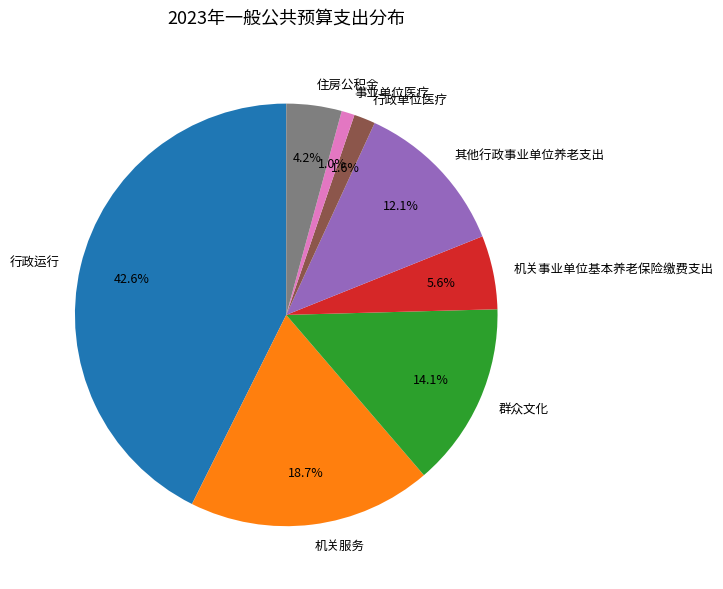

What percentage do 机关服务 and 住房公积金 together represent?

22.9%